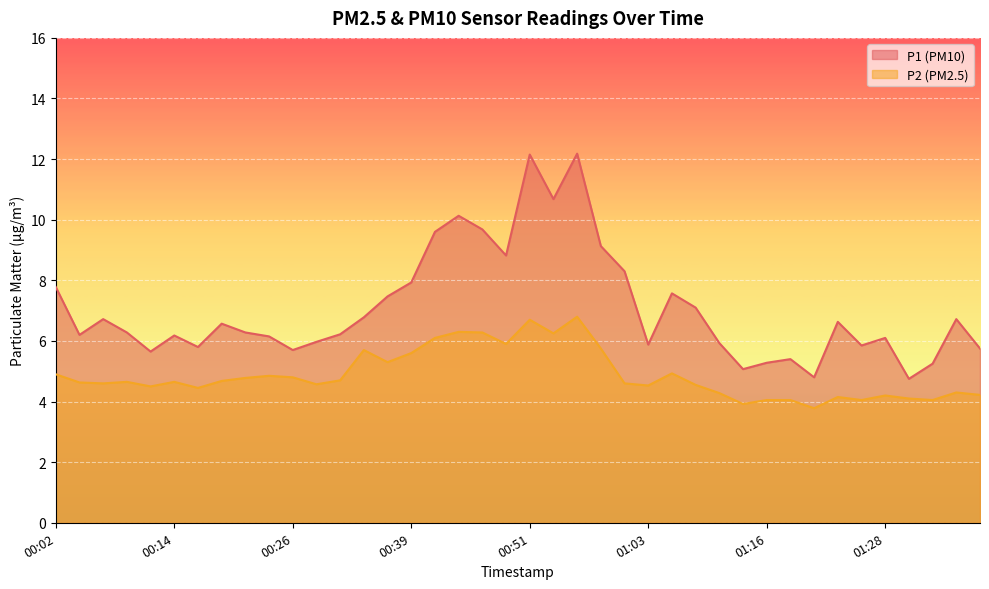

At which label does P2 first exceed 4?

00:02